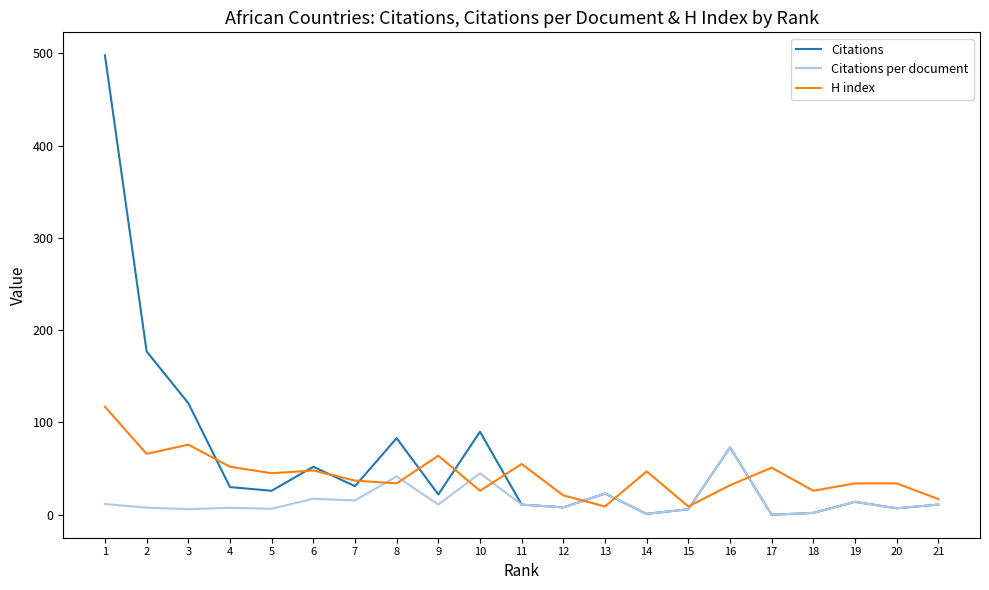

Is the value of Citations at 12 greater than the value of H index at 12?

No